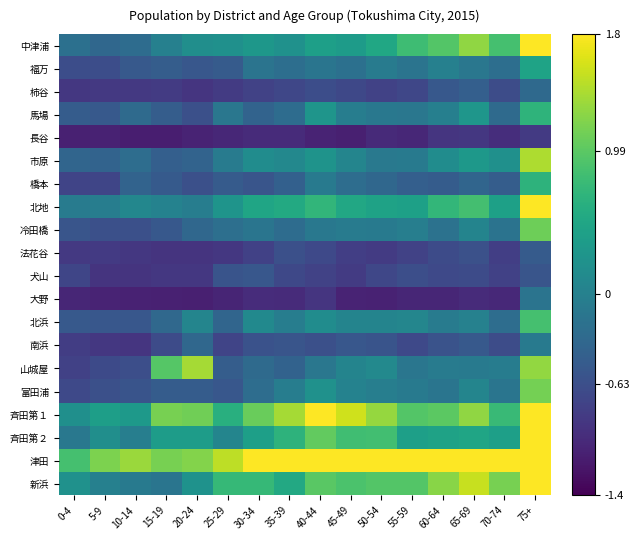

How many series are shown in this chart?

20